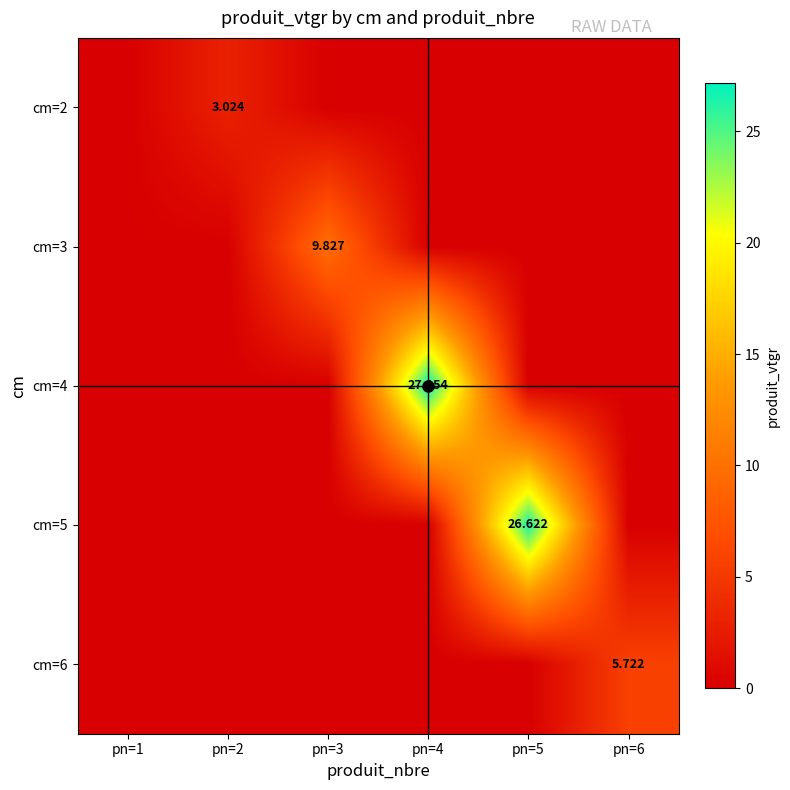

Rank the series at pn=2 from highest to lowest value.

cm=2, cm=3, cm=4, cm=5, cm=6